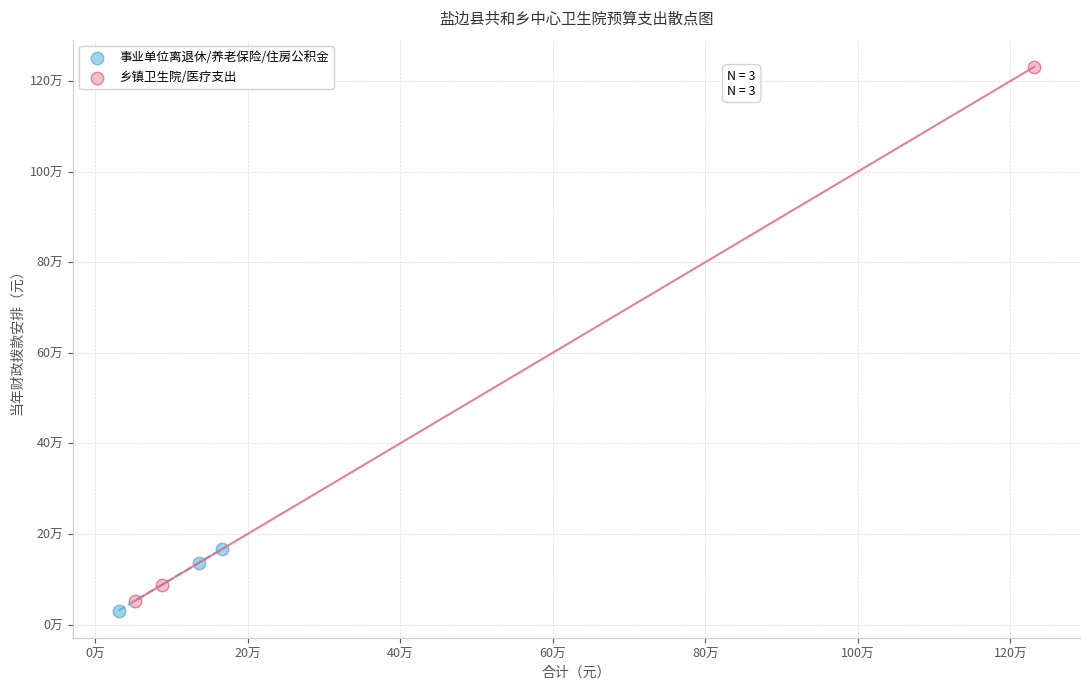

Which series contains the lowest Y value?

事业单位离退休/养老保险/住房公积金